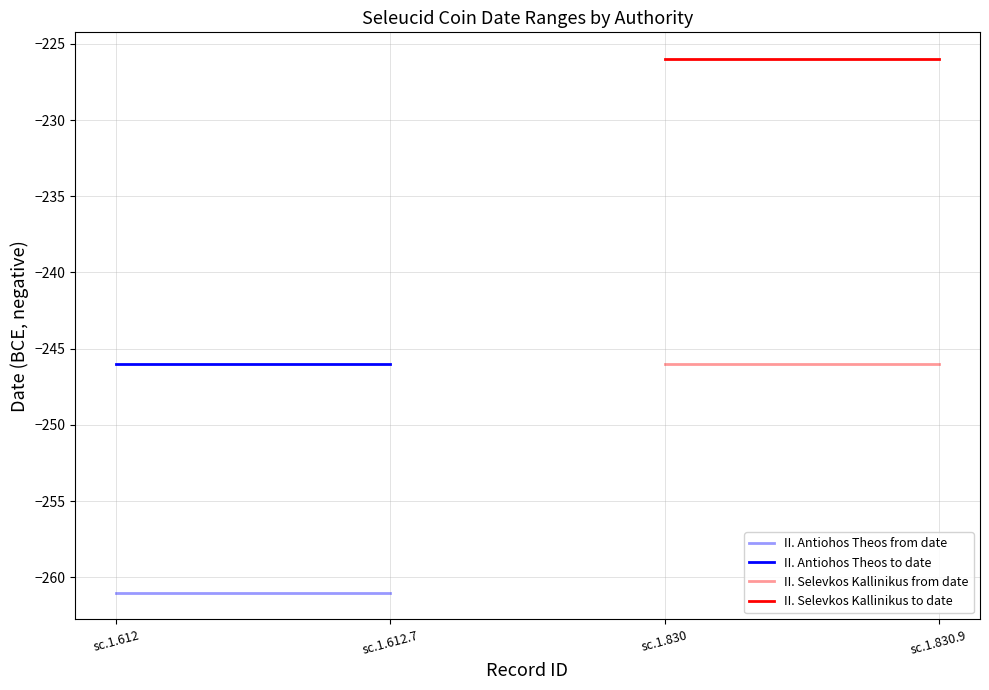

At how many categories does at least one series exceed -238?

2